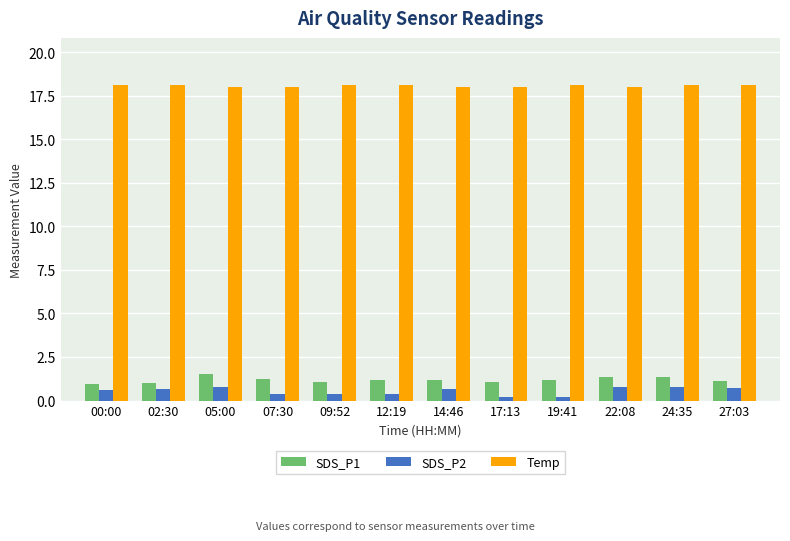

Which series has the widest spread of values?

SDS_P2